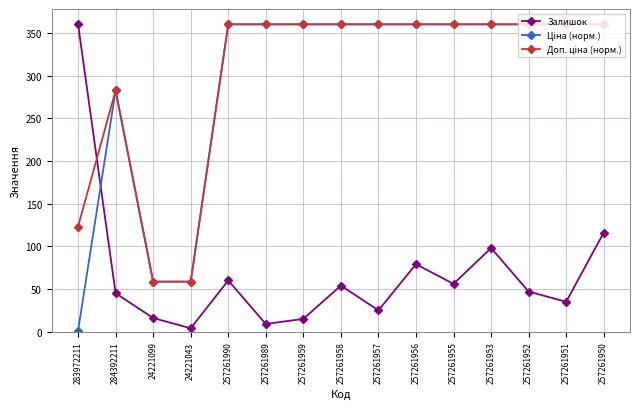

What is the greatest value displayed?

360.0